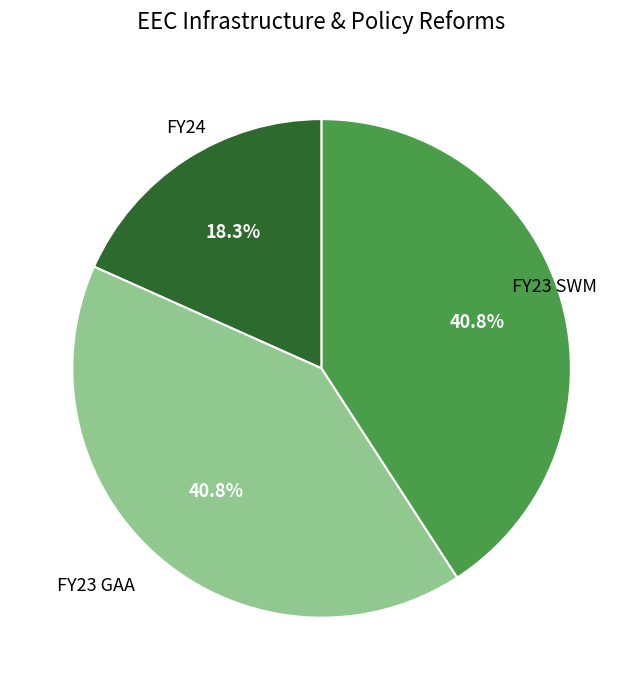

Is there any slice that represents more than half of the pie?

No